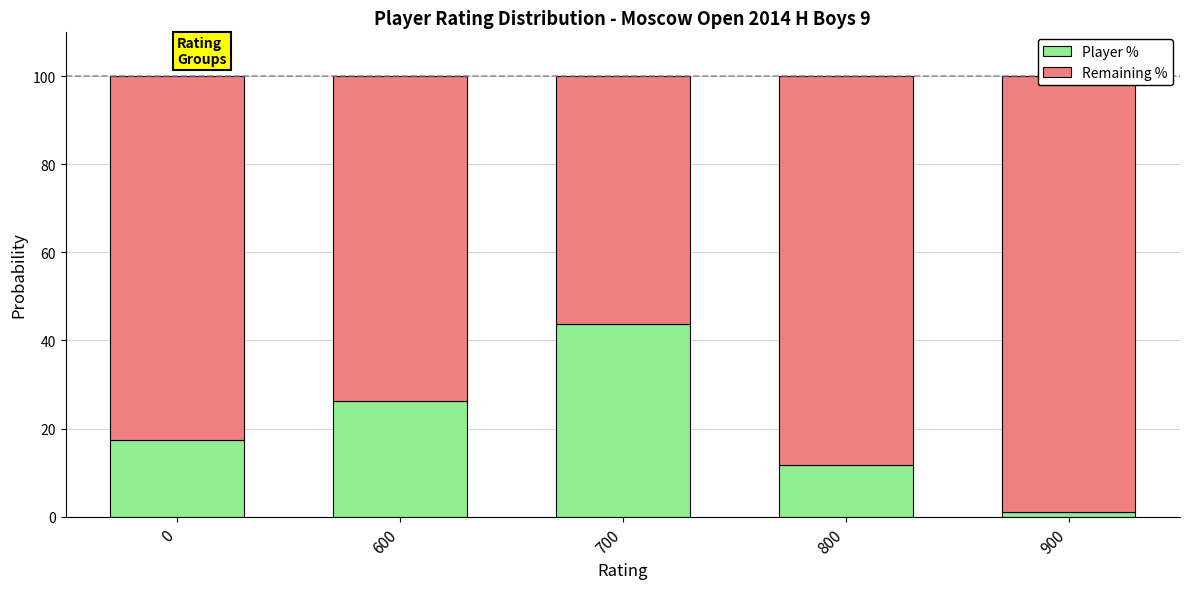

Reading left to right, list all the values displayed in this chart.

Player %: 17.5	26.2	43.7	11.7	1.0
Remaining %: 82.5	73.8	56.3	88.3	99.0